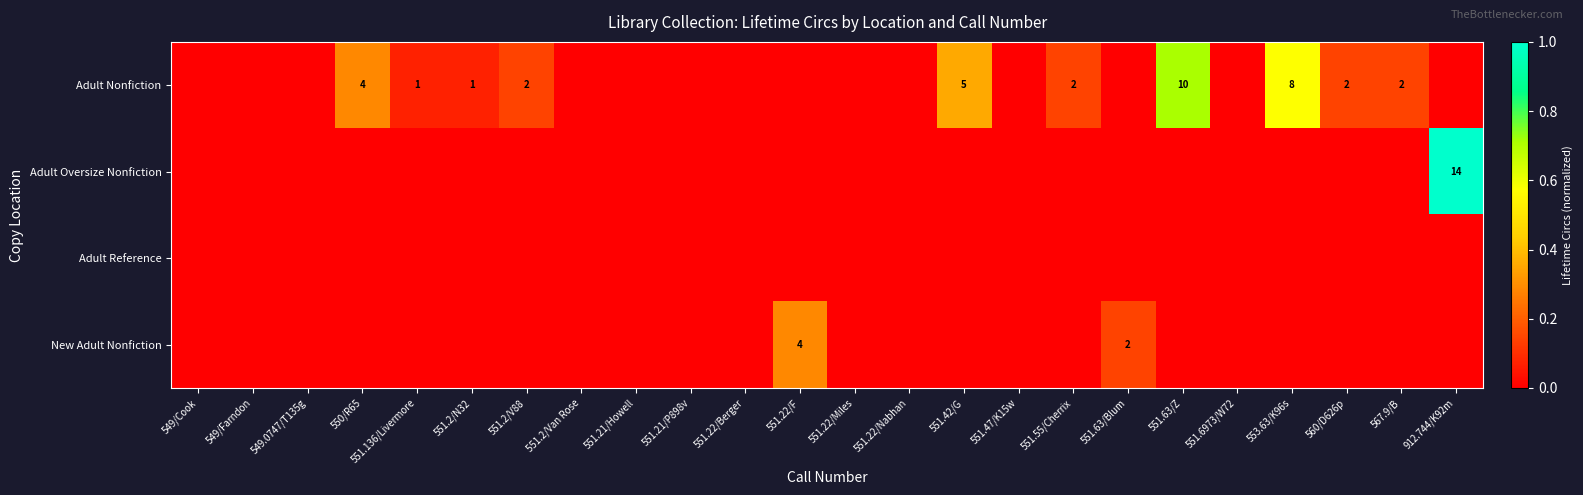

The Adult Nonfiction series shows 2 at 560/D626p. True or false?

True